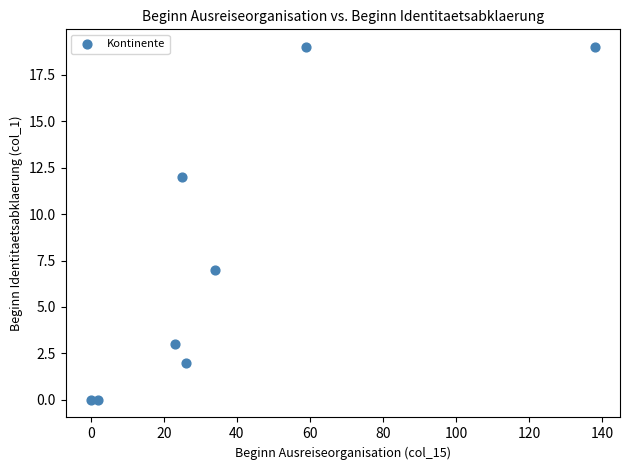

What is the average X value?

38